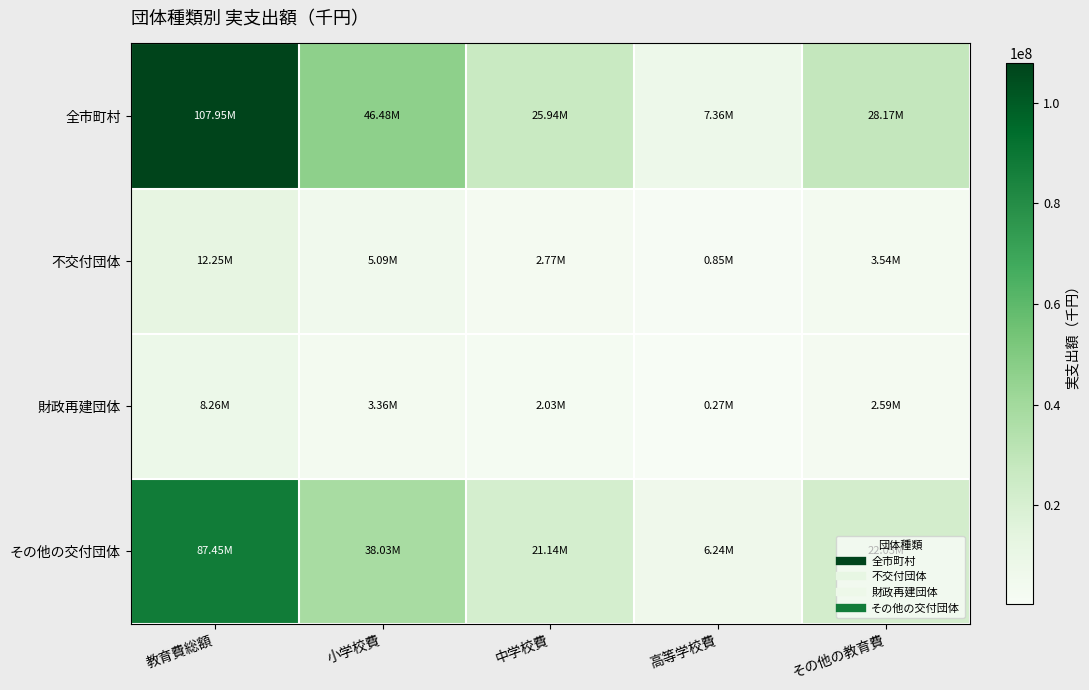

Reading left to right, list all the values displayed in this chart.

全市町村: 教育費総額=107950507	小学校費=46475437	中学校費=25939714	高等学校費=7363996	その他の教育費=28171360
不交付団体: 教育費総額=12247505	小学校費=5088790	中学校費=2767676	高等学校費=846980	その他の教育費=3544059
財政再建団体: 教育費総額=8256134	小学校費=3355847	中学校費=2032715	高等学校費=273010	その他の教育費=2594562
その他の交付団体: 教育費総額=87446868	小学校費=38030800	中学校費=21139323	高等学校費=6244006	その他の教育費=22032739